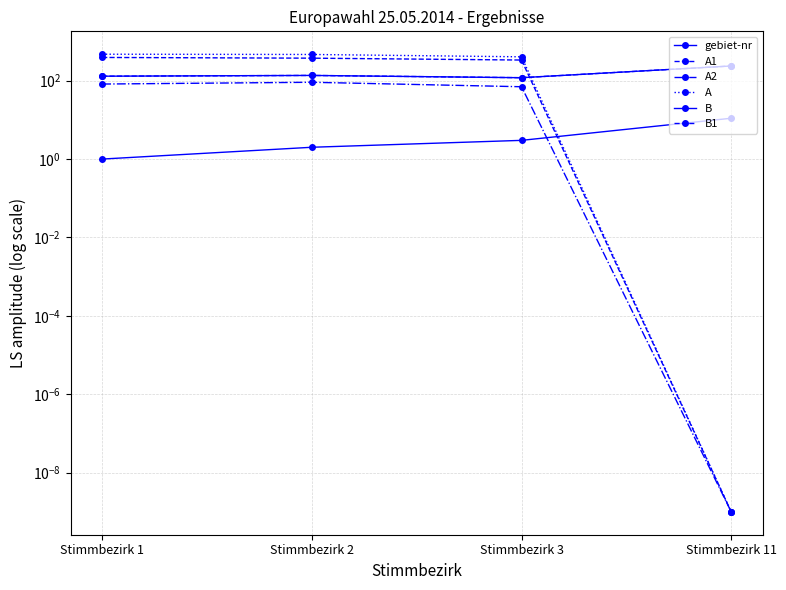

What value does the gebiet-nr series have at Stimmbezirk 1?

1.0